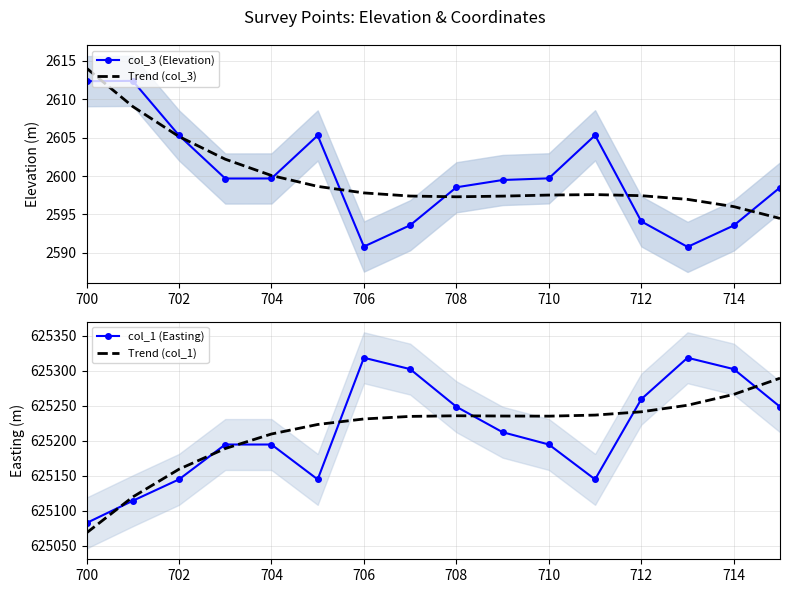

What is the approximate value of col_1 (Easting) at 706?

625318.8